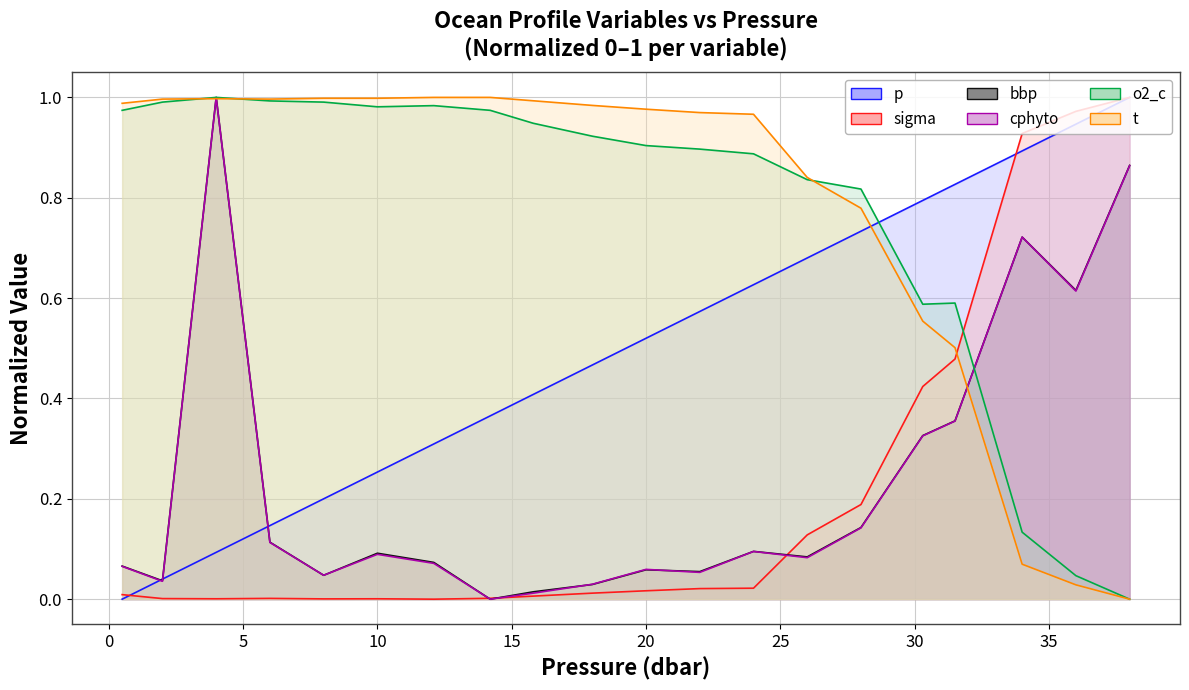

What is the spread (max minus min) of values at 6.0?

1.0